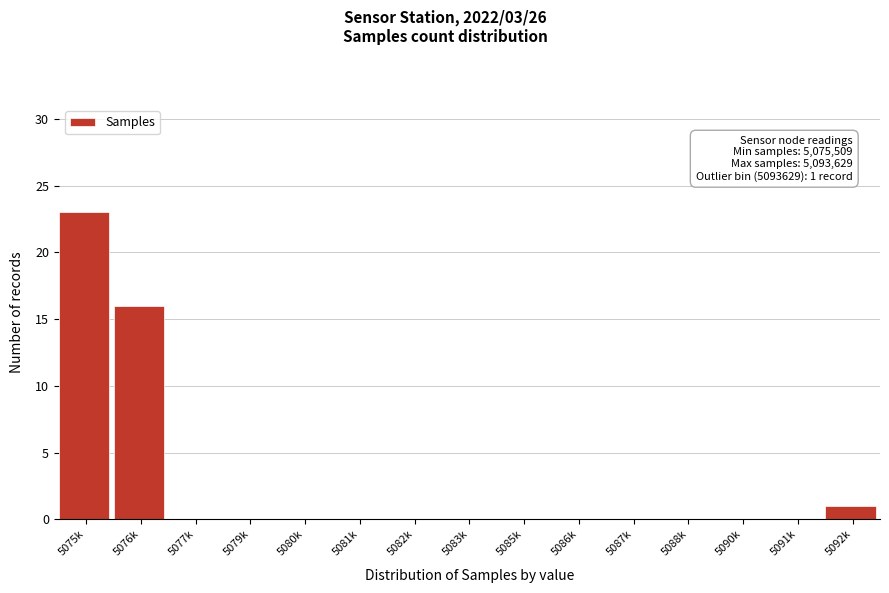

Reading left to right, transcribe all the data shown in this chart.

5075k=23	5076k=16	5077k=0	5079k=0	5080k=0	5081k=0	5082k=0	5083k=0	5085k=0	5086k=0	5087k=0	5088k=0	5090k=0	5091k=0	5092k=1